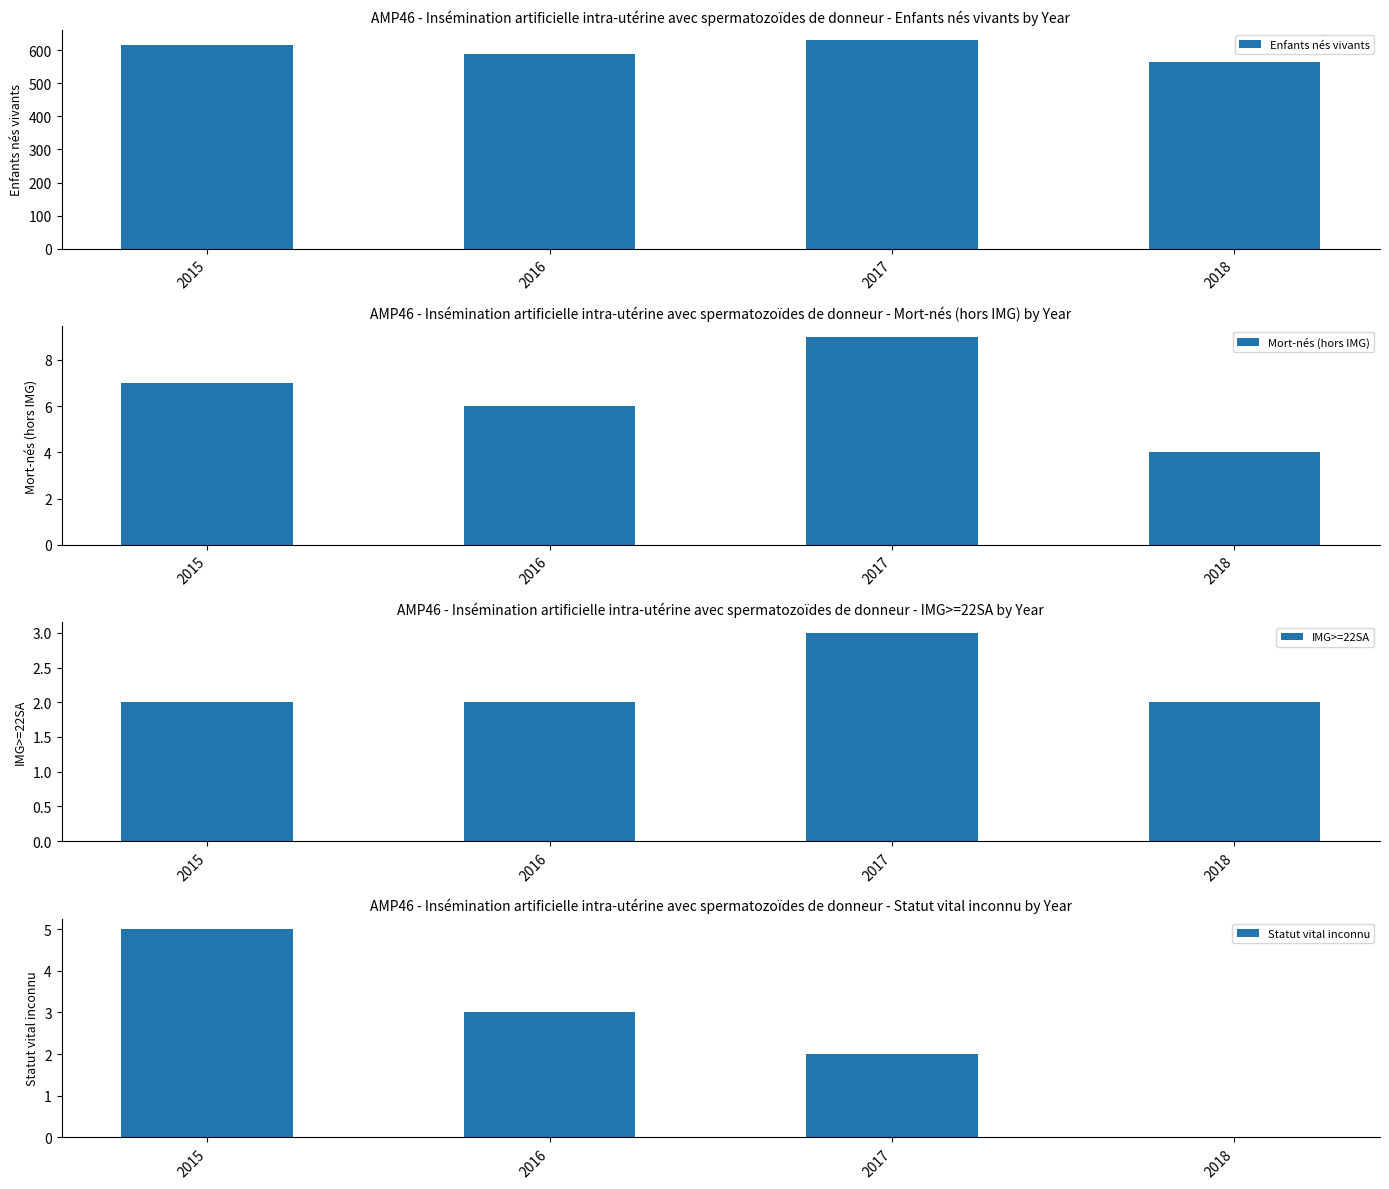

Is the value of Mort-nés (hors IMG) at 2015 greater than the value of IMG>=22SA at 2016?

Yes